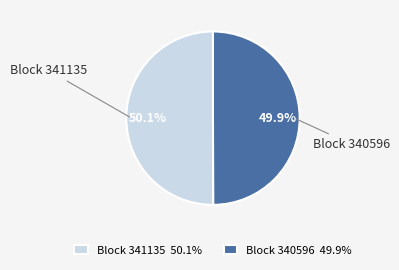

Count the number of slices in the pie.

2